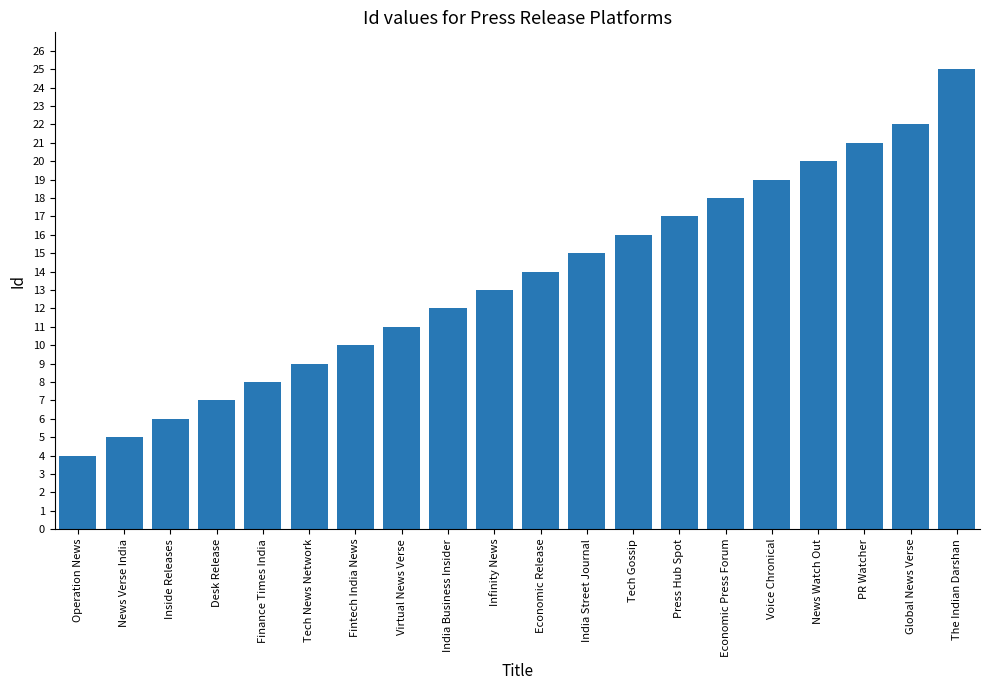

Reading left to right, transcribe all the data shown in this chart.

Operation News=4	News Verse India=5	Inside Releases=6	Desk Release=7	Finance Times India=8	Tech News Network=9	Fintech India News=10	Virtual News Verse=11	India Business Insider=12	Infinity News=13	Economic Release=14	India Street Journal=15	Tech Gossip=16	Press Hub Spot=17	Economic Press Forum=18	Voice Chronical=19	News Watch Out=20	PR Watcher=21	Global News Verse=22	The Indian Darshan=25